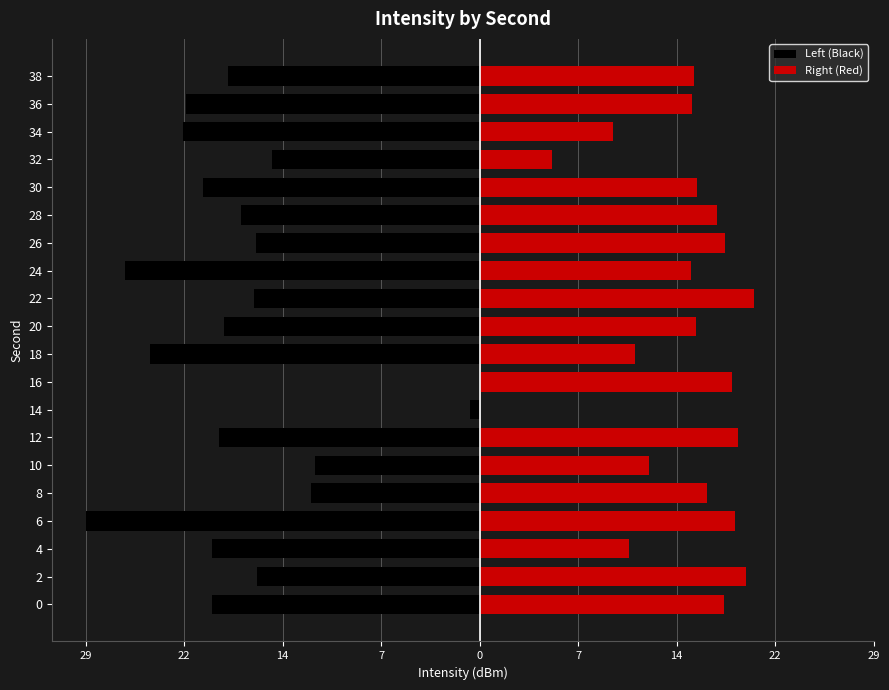

Reading left to right, list all the values displayed in this chart.

Left (Black): -20.1	-16.7	-20.1	-29.5	-12.7	-12.4	-19.5	-0.7	0.0	-24.7	-19.2	-17.0	-26.6	-16.7	-17.9	-20.7	-15.6	-22.2	-22.0	-18.8
Right (Red): 18.3	20.0	11.2	19.2	17.0	12.7	19.4	0.0	18.9	11.6	16.2	20.6	15.8	18.4	17.8	16.3	5.4	10.0	15.9	16.1